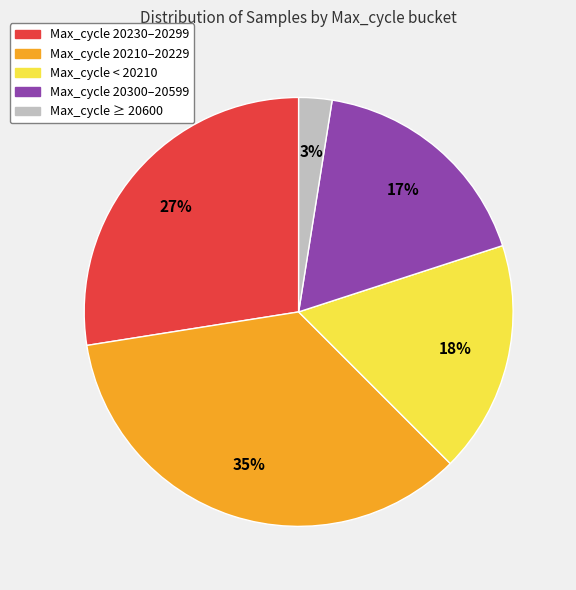

Does any single category account for the majority?

No